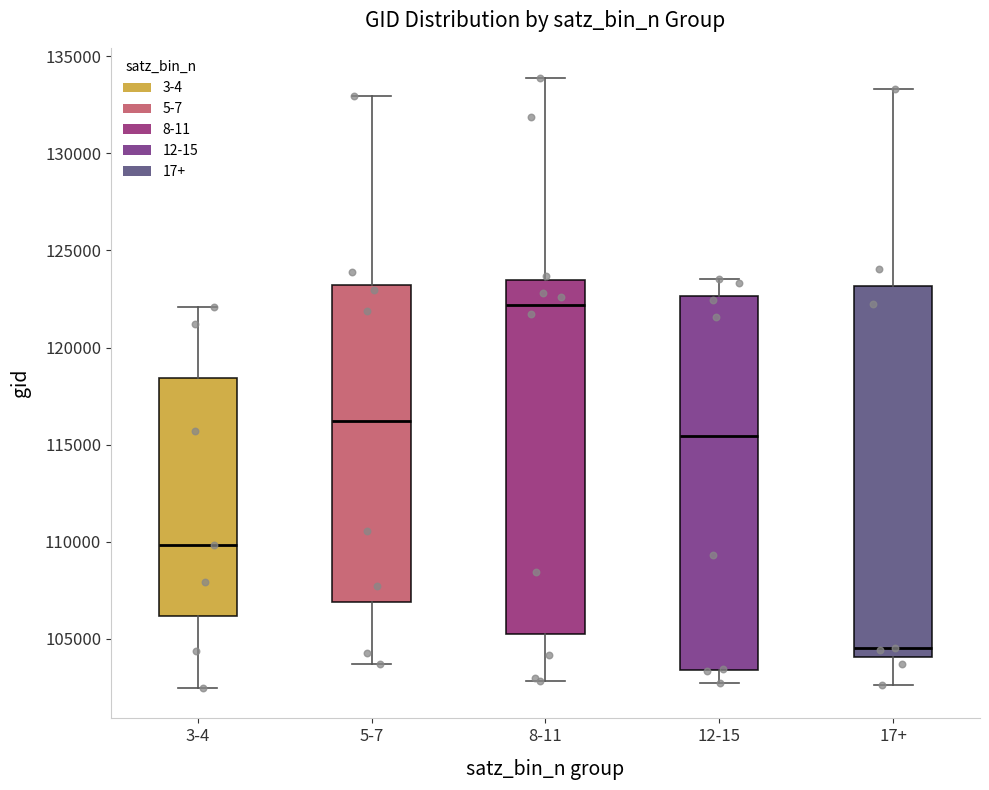

Where does the lower whisker of the box for 5-7 end on the y-axis? The values are not printed on the chart, so give them approximately, as read against the axis.

103500